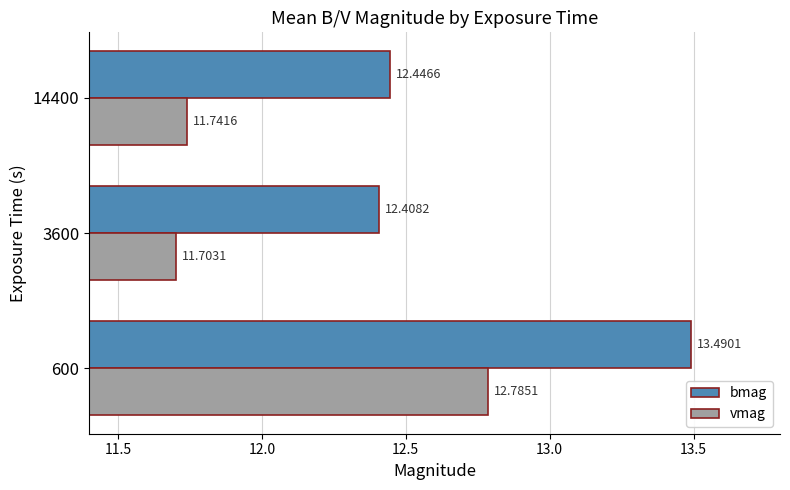

Is the value of vmag at 3600 greater than the value of bmag at 600?

No